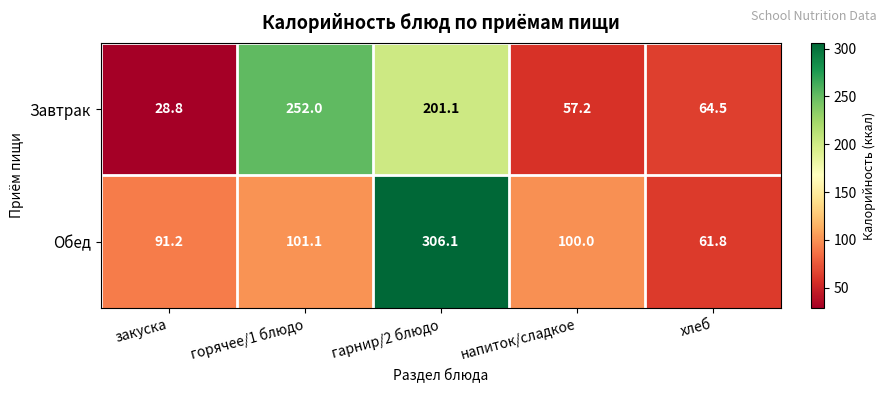

What is the difference between the Завтрак values at горячее/1 блюдо and гарнир/2 блюдо?

50.9